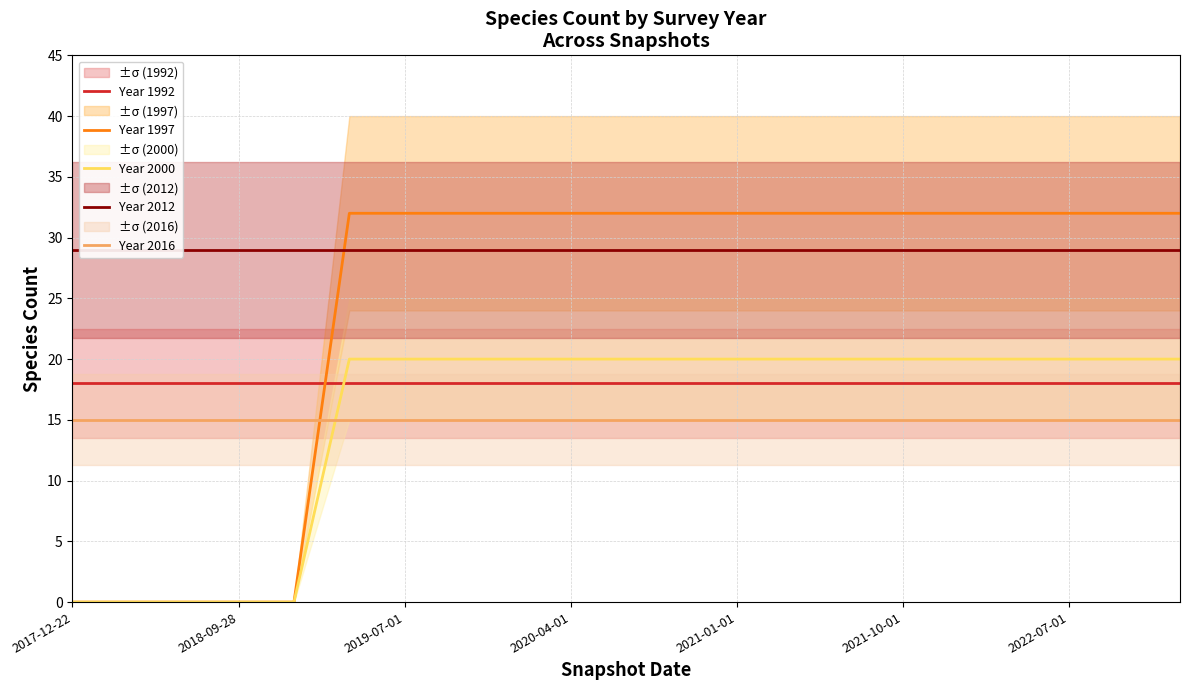

The value of Year 2000 at 8 is 28. True or false?

False